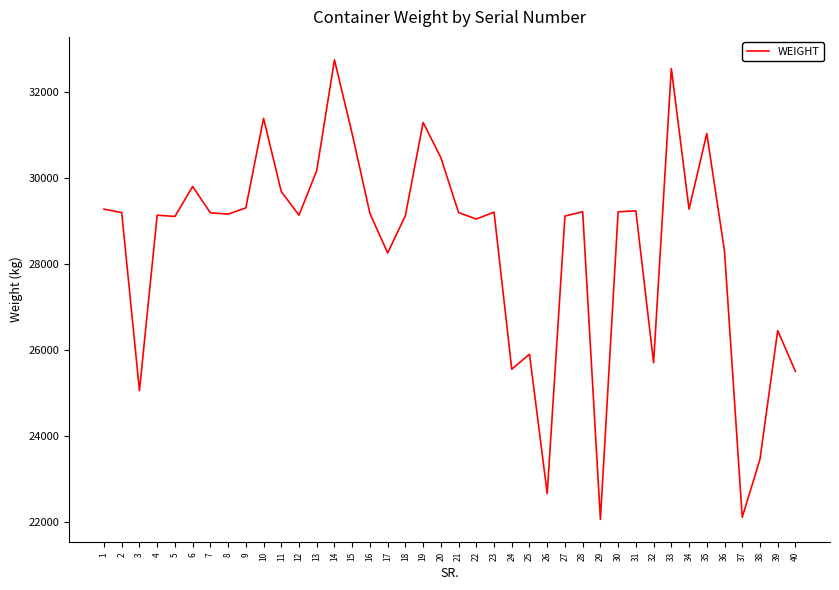

What is the sum of all values?

1136605